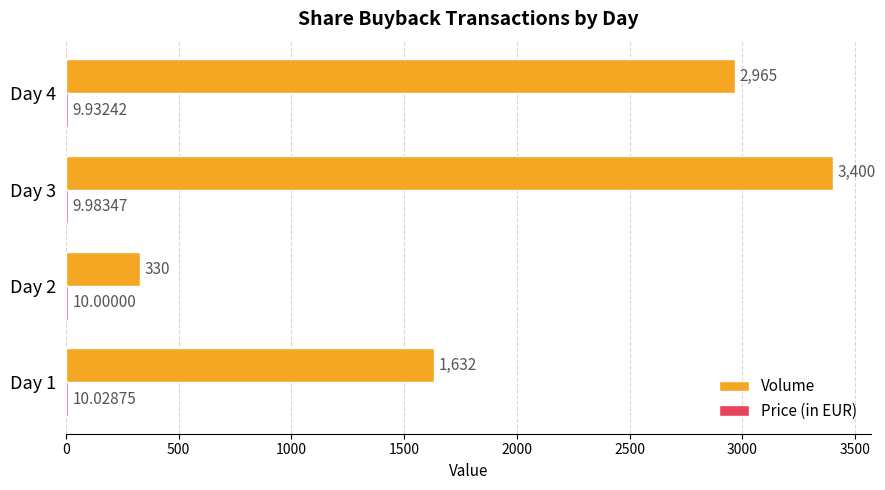

What is the sum of the Volume values at Day 4 and Day 1?

4597.0